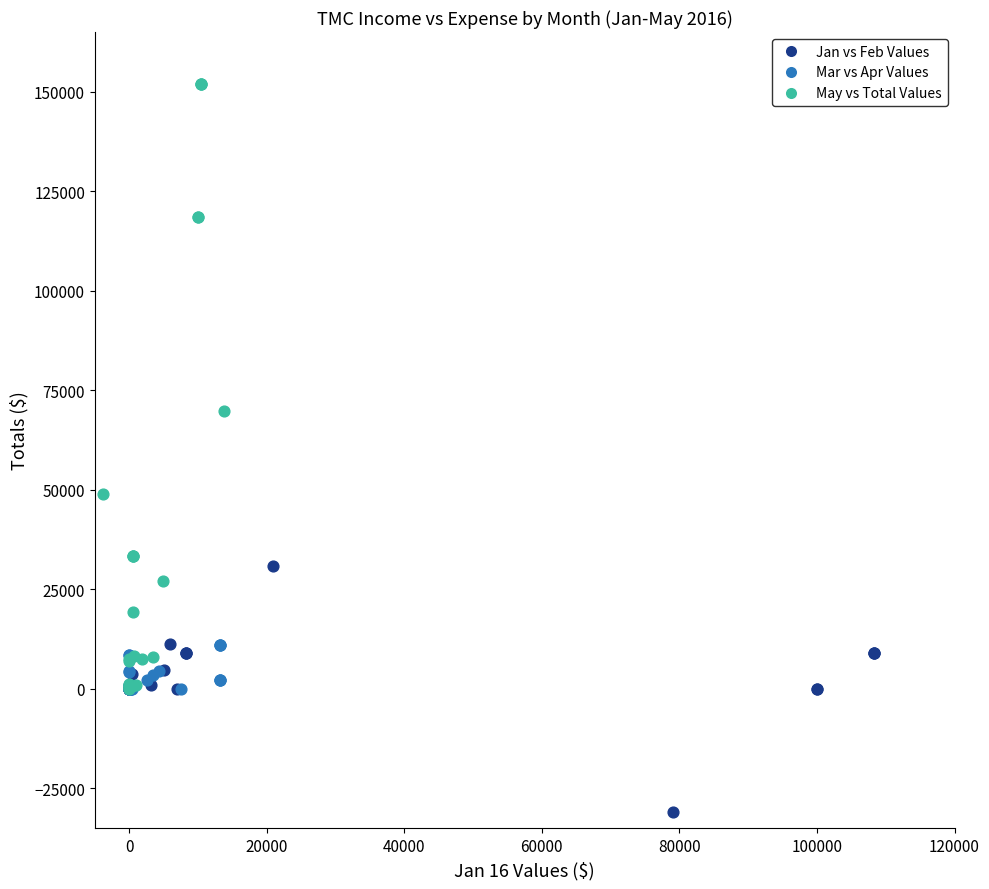

What are all the series names shown in the legend?

Jan vs Feb Values, Mar vs Apr Values, May vs Total Values